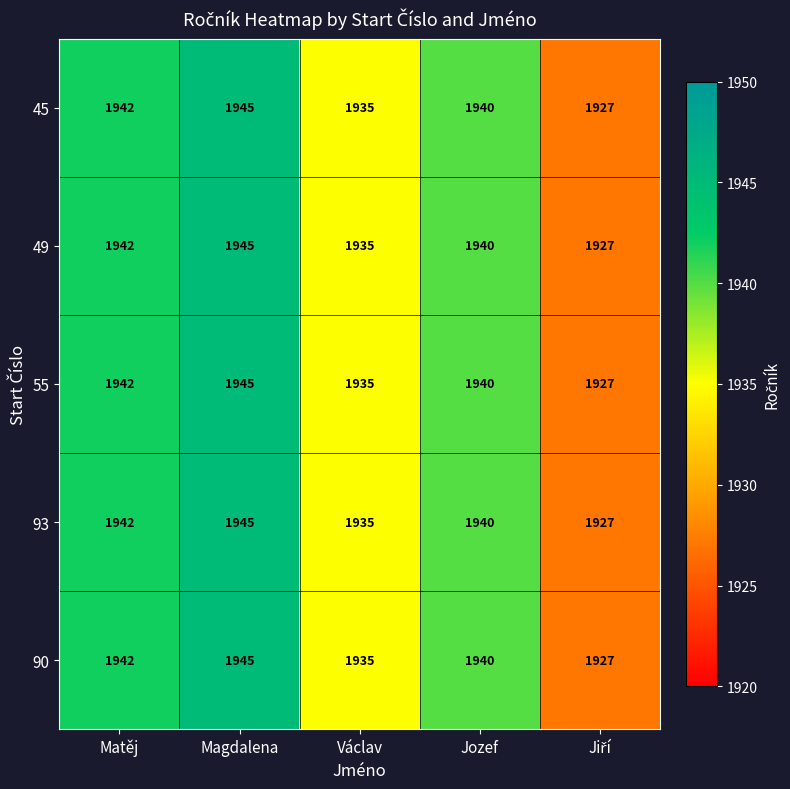

At which label does 90 first exceed 1940?

Matěj